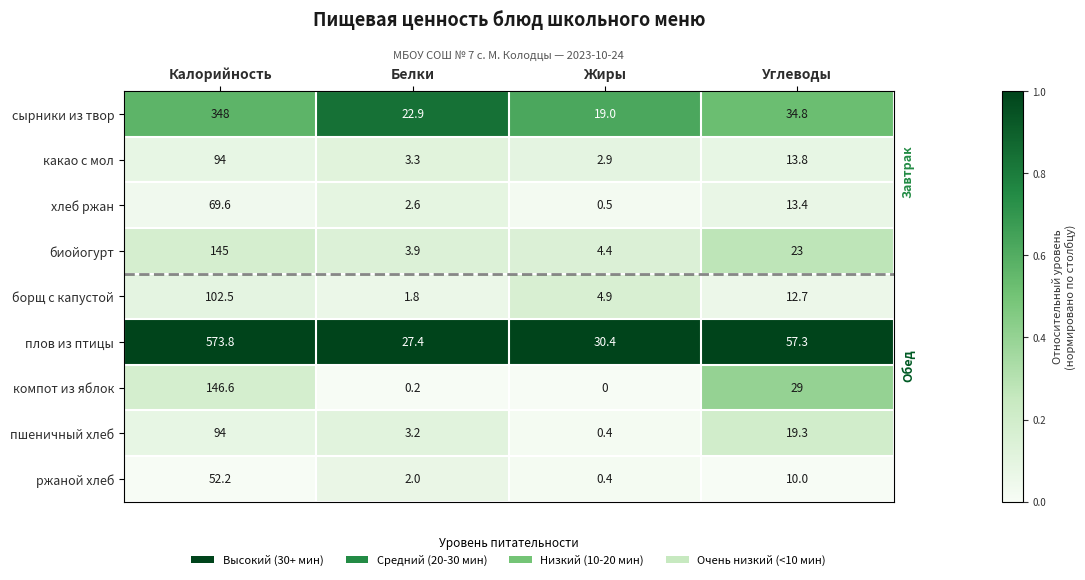

At which label does компот из яблок reach its peak?

Калорийность